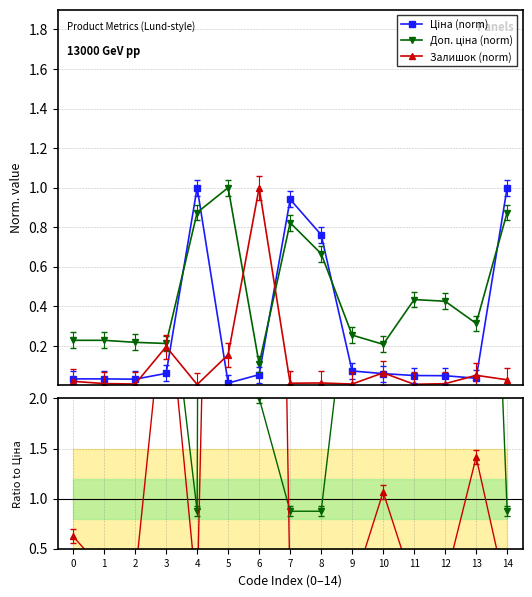

What is the difference between the Залишок / Ціна values at 14 and 5?

13.5